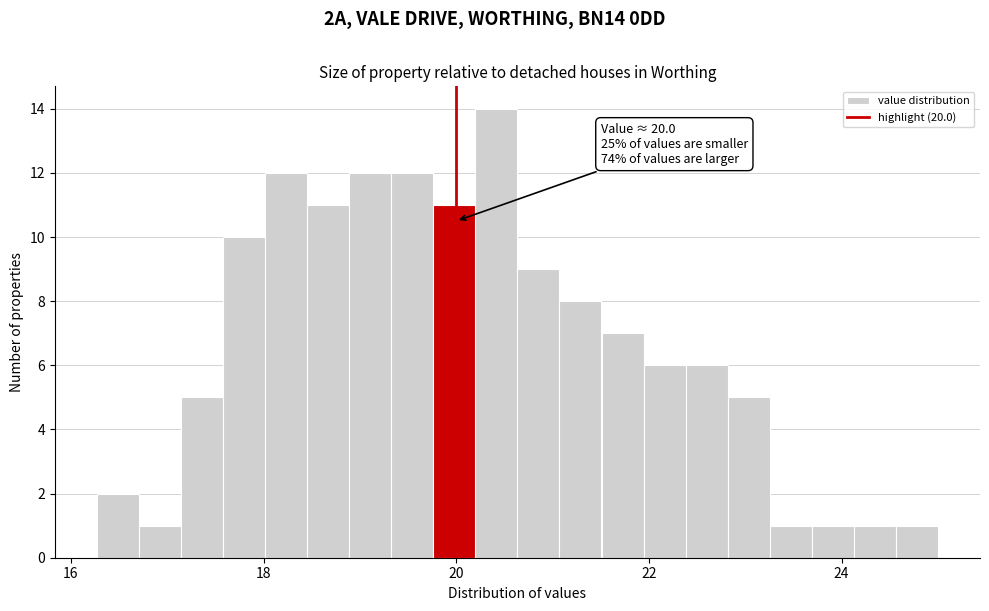

Around what value on the x-axis is the tallest bar? Give the approximate position of its centre, as read against the axis.

20.4